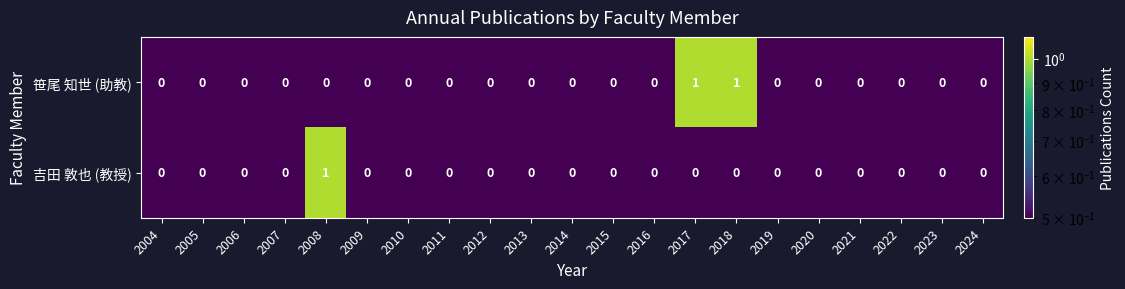

The 吉田 敦也 (教授) series shows 1 at 2011. True or false?

False